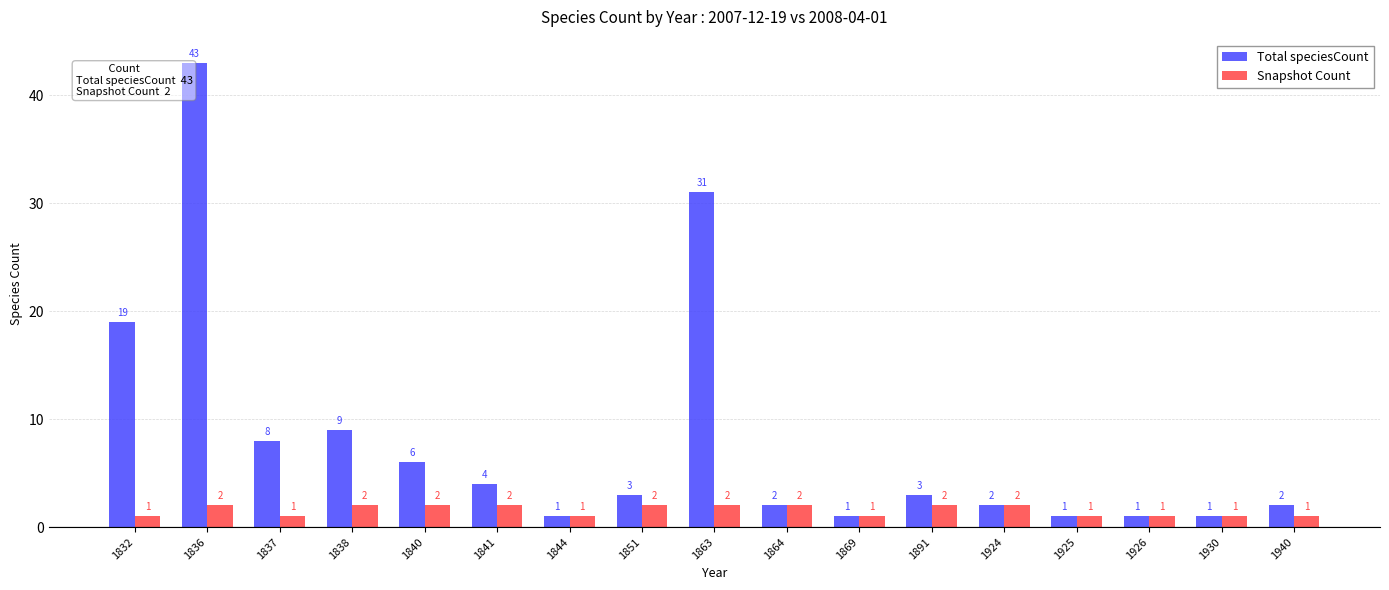

Is it true that Total speciesCount equals 8 at 1837?

True